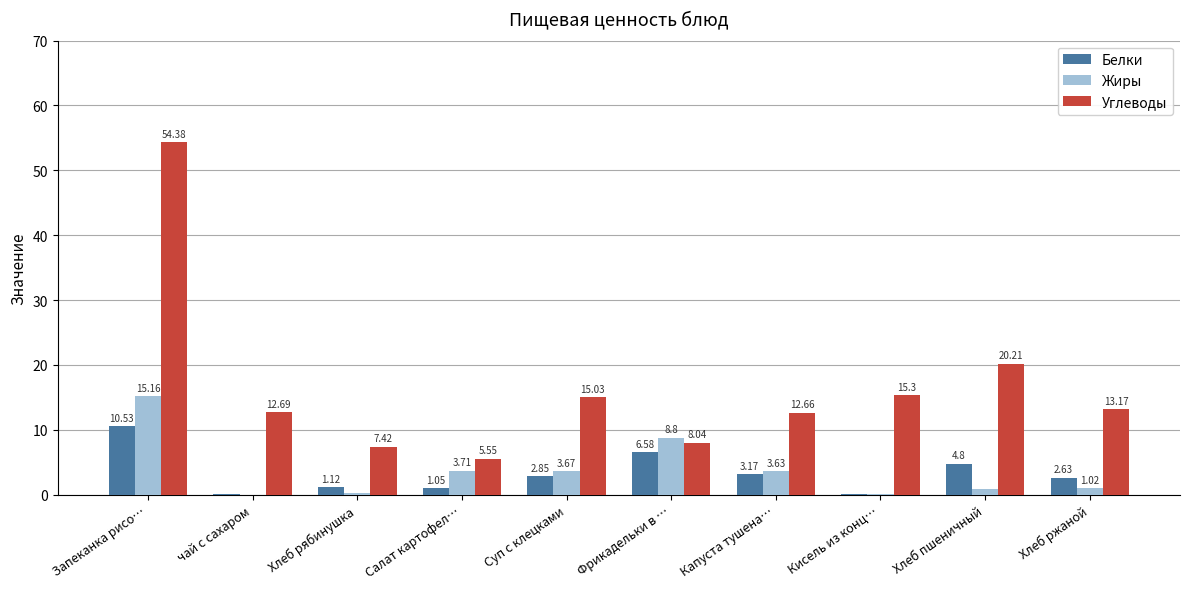

What is the sum of all Белки values?

32.9